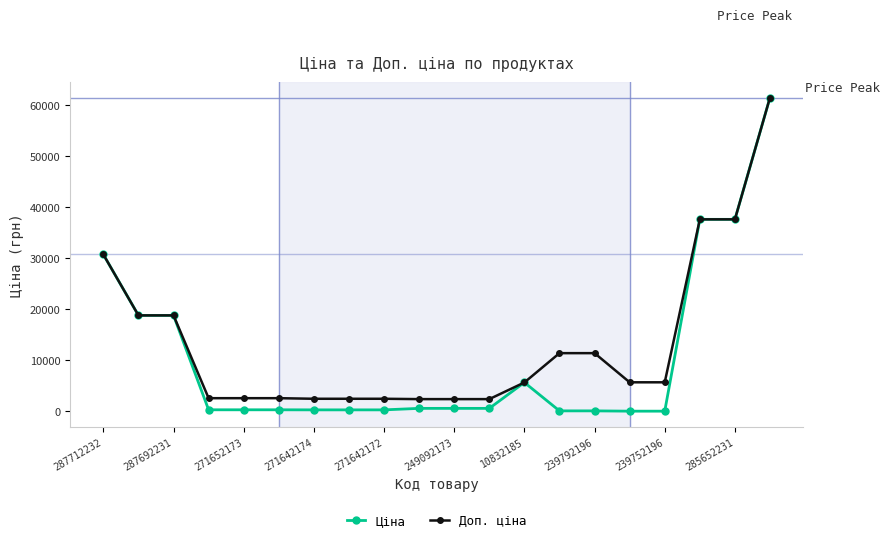

At how many categories does at least one series exceed 9240?

8